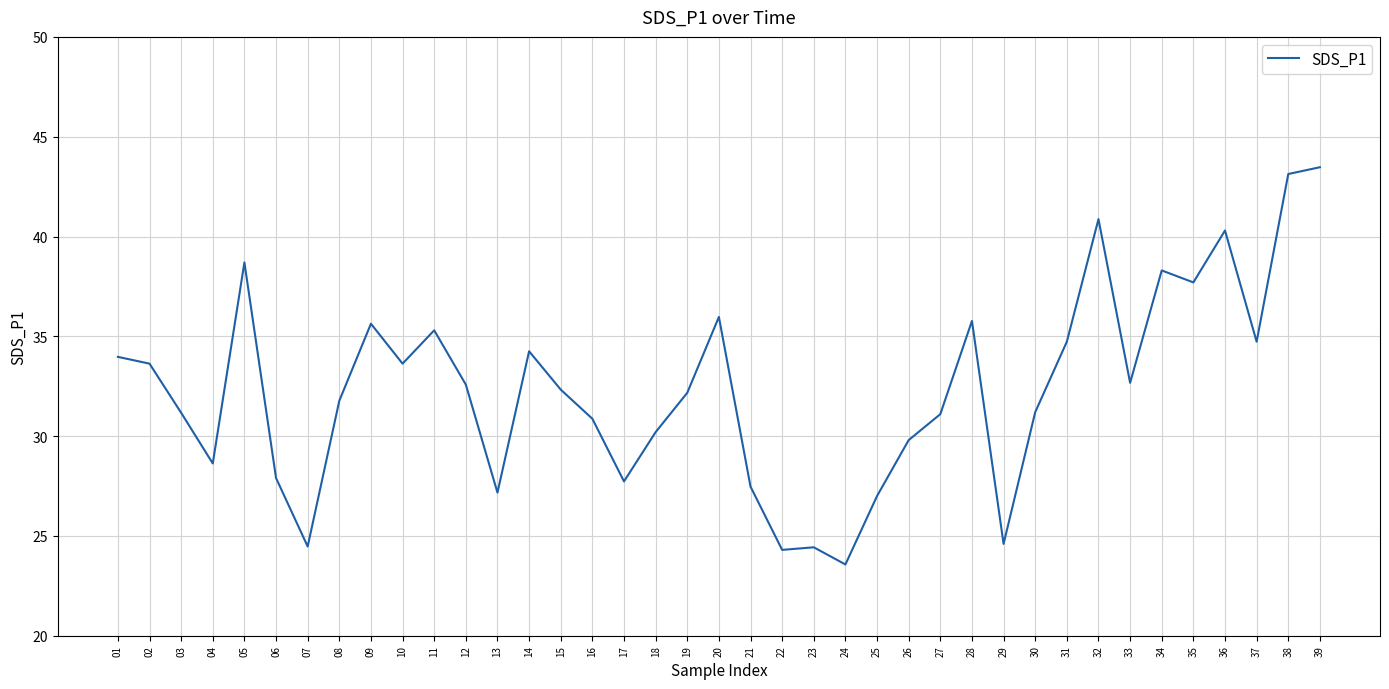

What is the change in value from 10 to 35?

+4.1